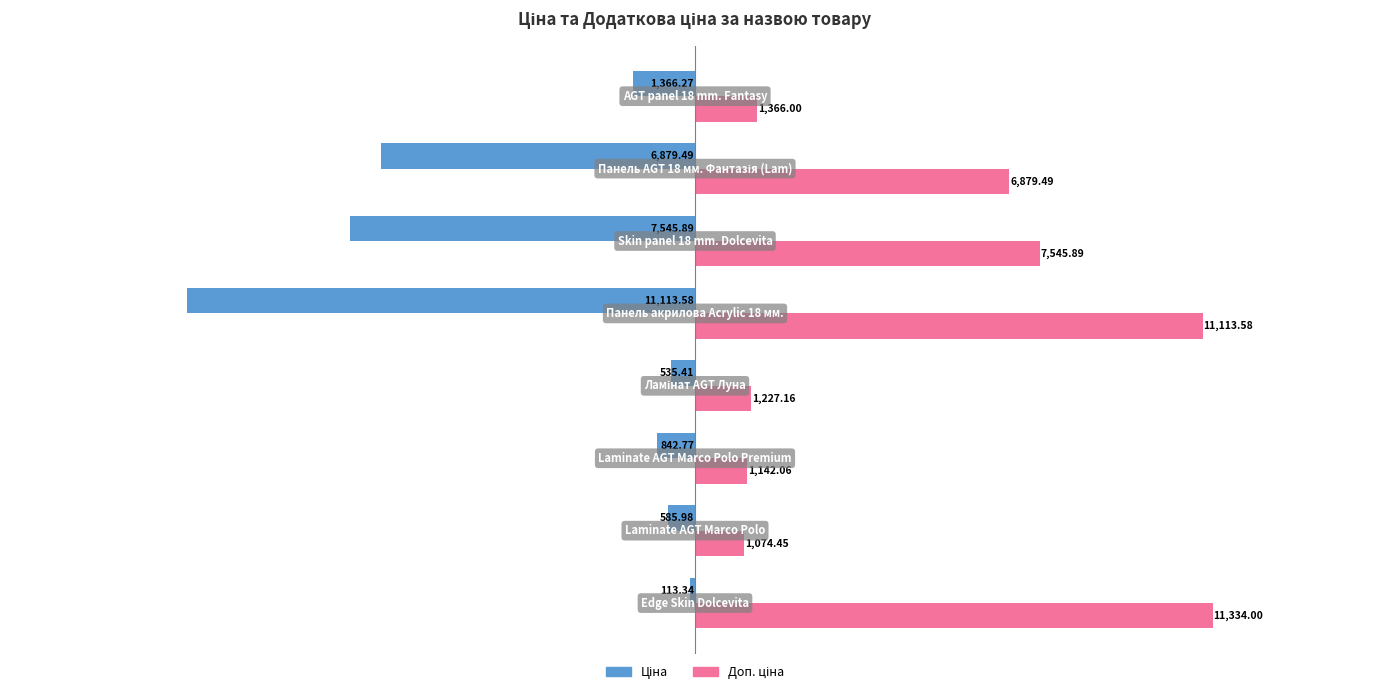

At how many categories does at least one series exceed 5384?

4